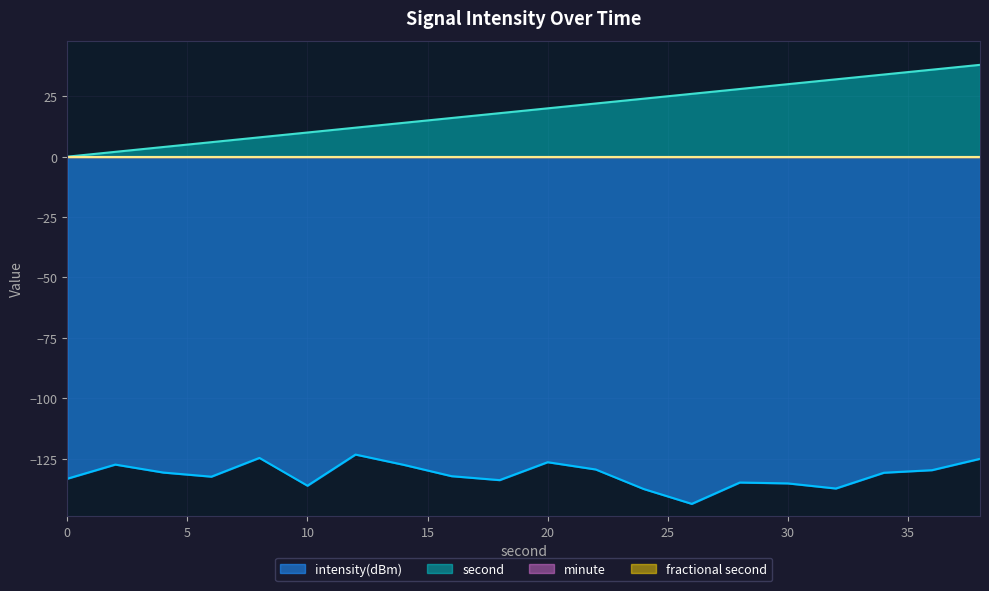

How many interior local valleys does the intensity(dBm) series have?

5